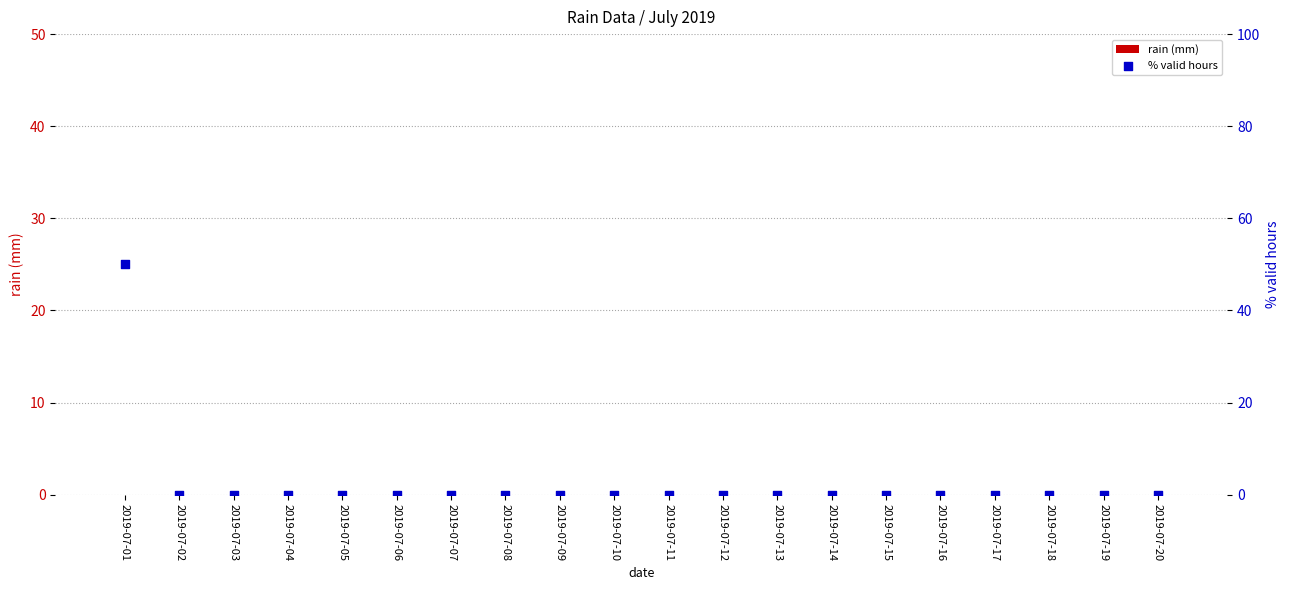

Which series has the largest total across all categories?

% valid hours